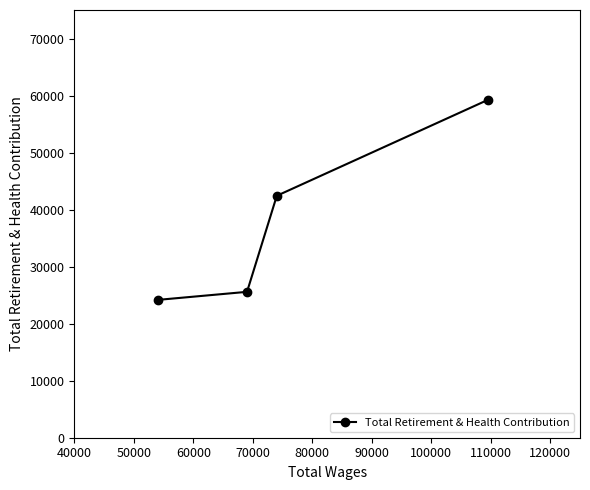

What is the greatest value displayed?

59226